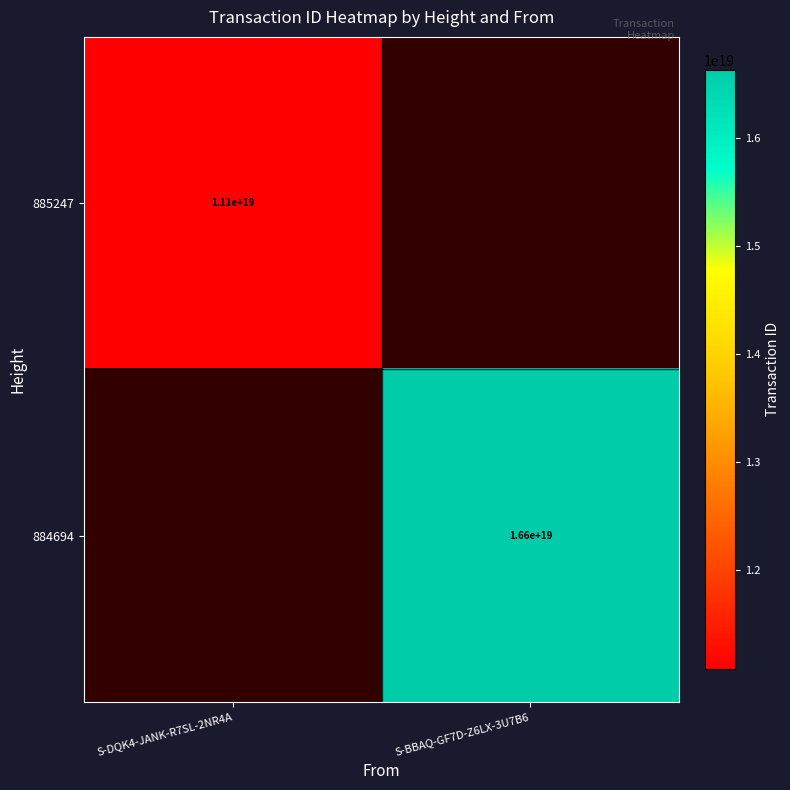

What is the minimum value shown in the chart?

11085079027791257600.0